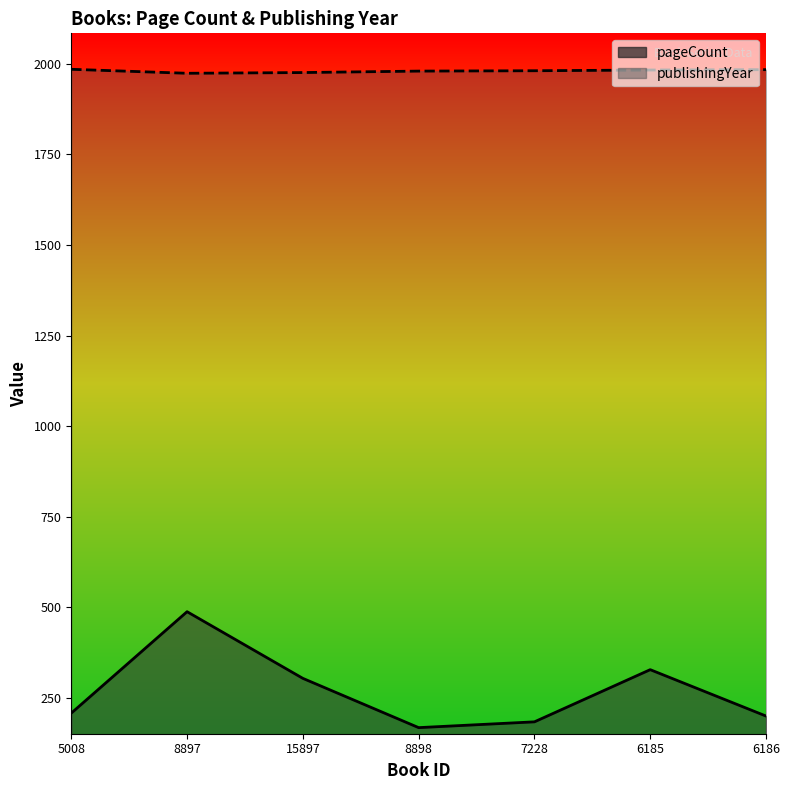

What is the value of the pageCount point at the 6th from the left?

328